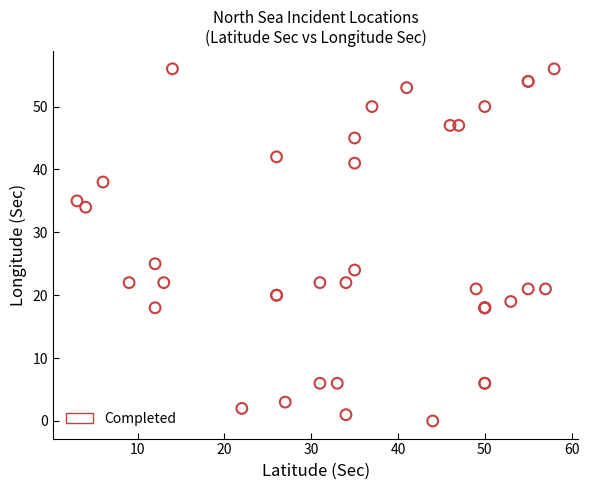

What Y value in the scatter plot is closest to 28?

25